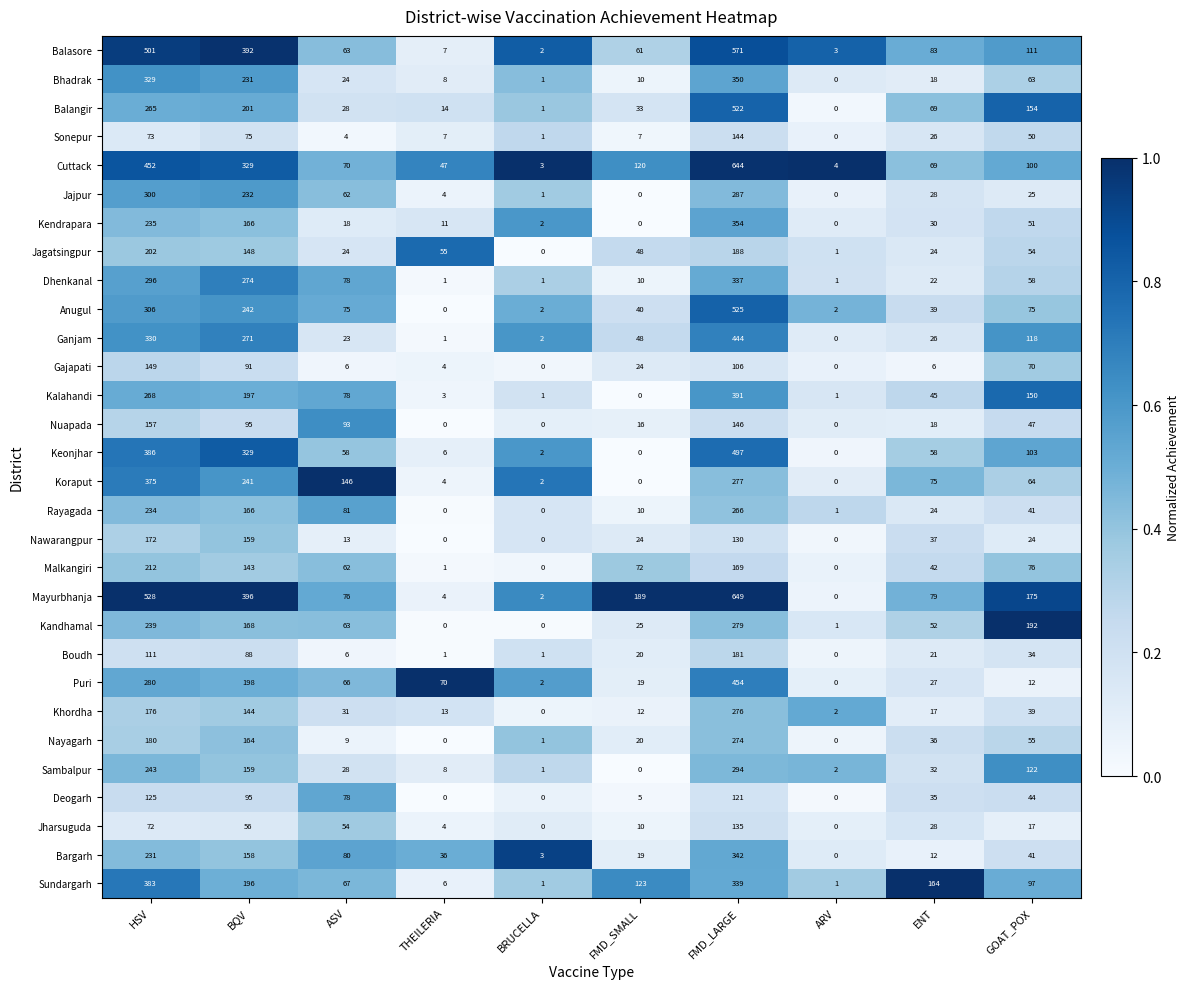

Which series has the largest total across all categories?

Mayurbhanja